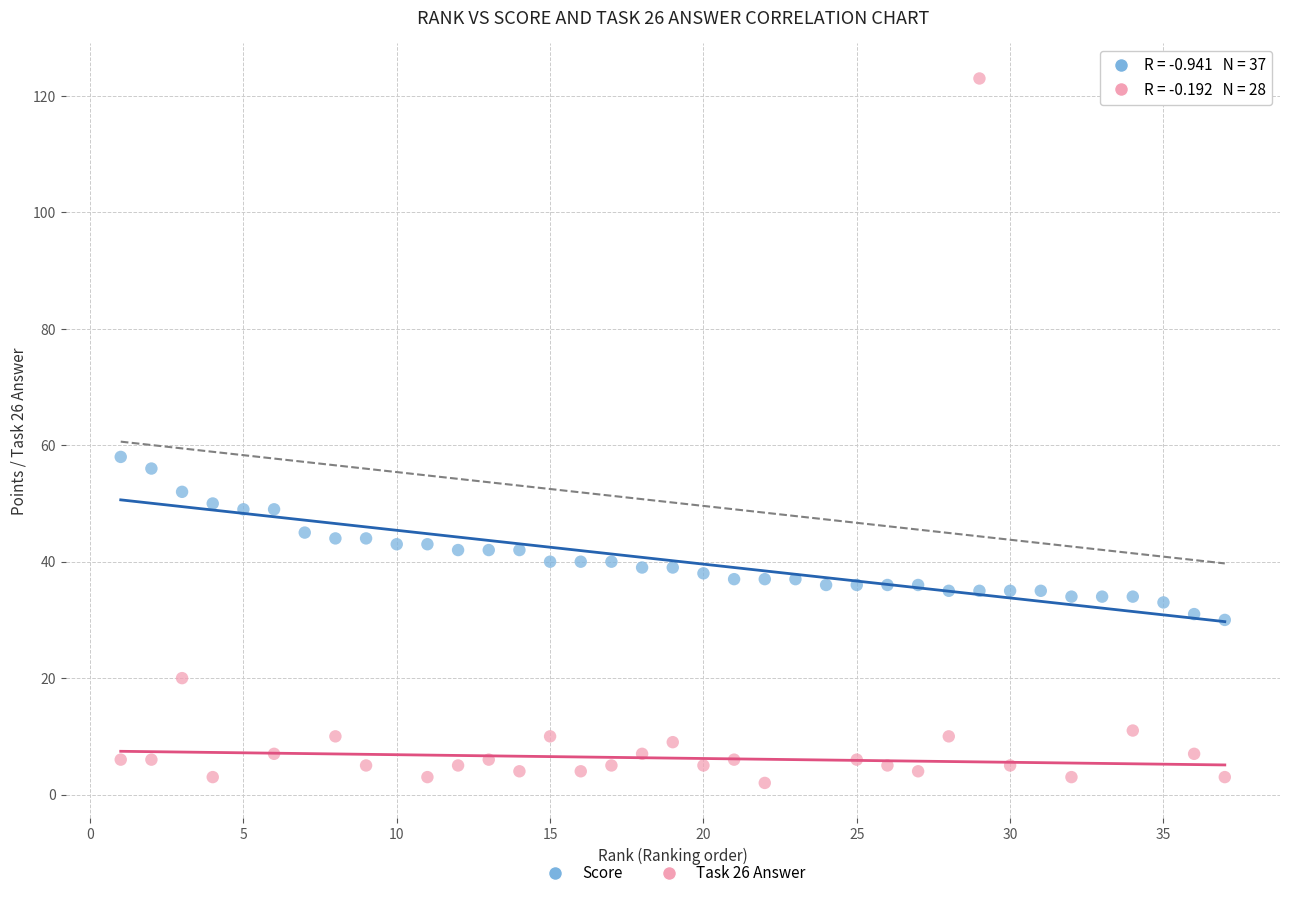

Which series contains the lowest Y value?

Task 26 Answer